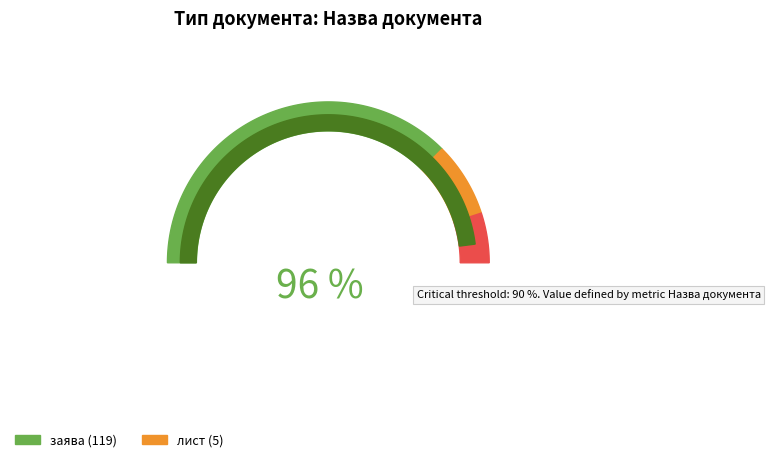

What is the change in value from заява to лист?

-114